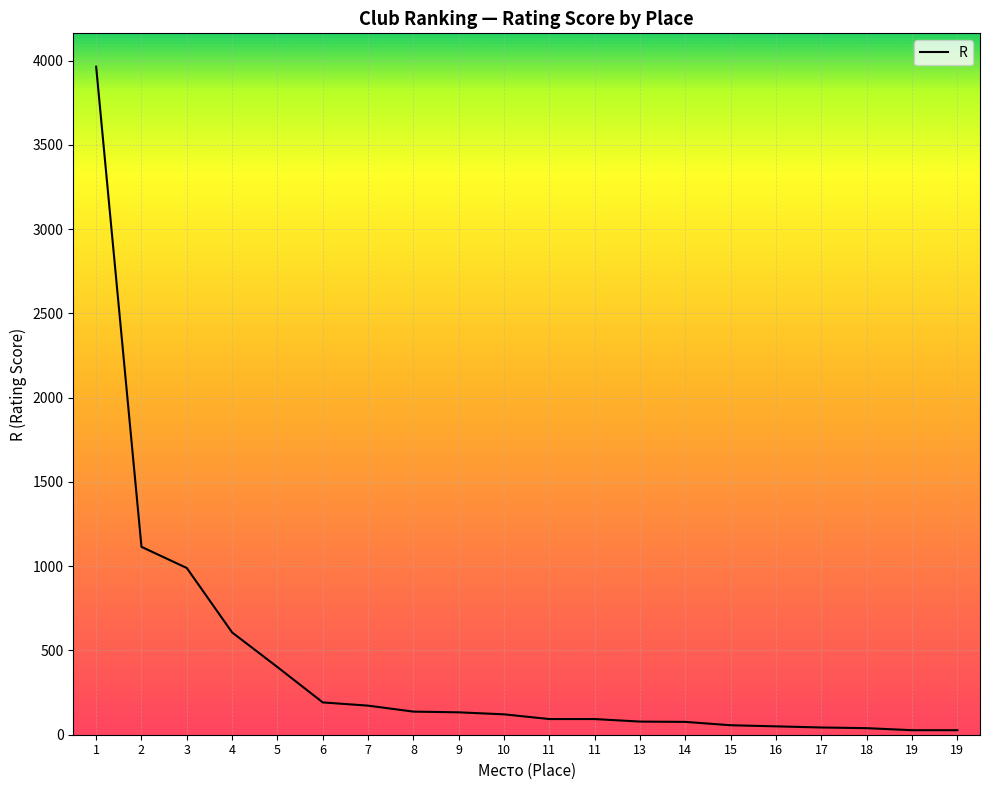

Reading left to right, list all the values displayed in this chart.

3963.3	1114.6	989.1	606.7	401.3	191.7	172.5	137.1	132.9	120.9	93.0	93.0	78.0	76.2	56.2	49.6	43.0	38.9	26.9	26.9